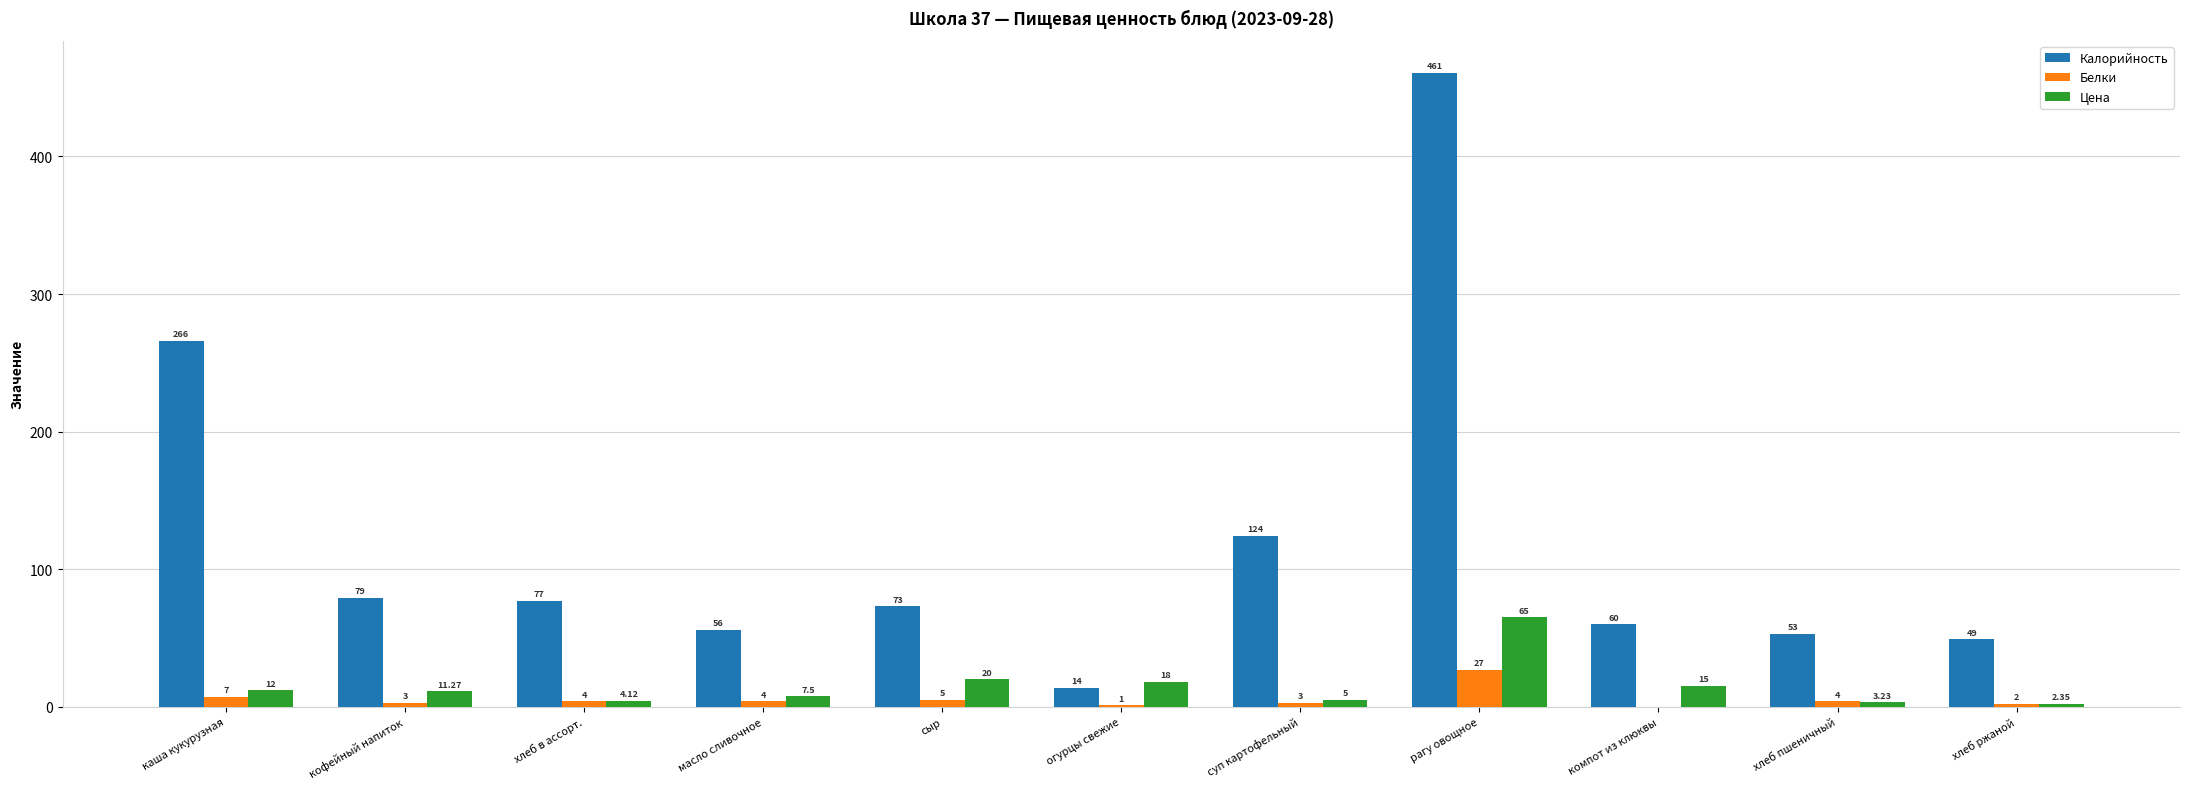

Is the value of Белки at кофейный напиток greater than the value of Калорийность at компот из клюквы?

No